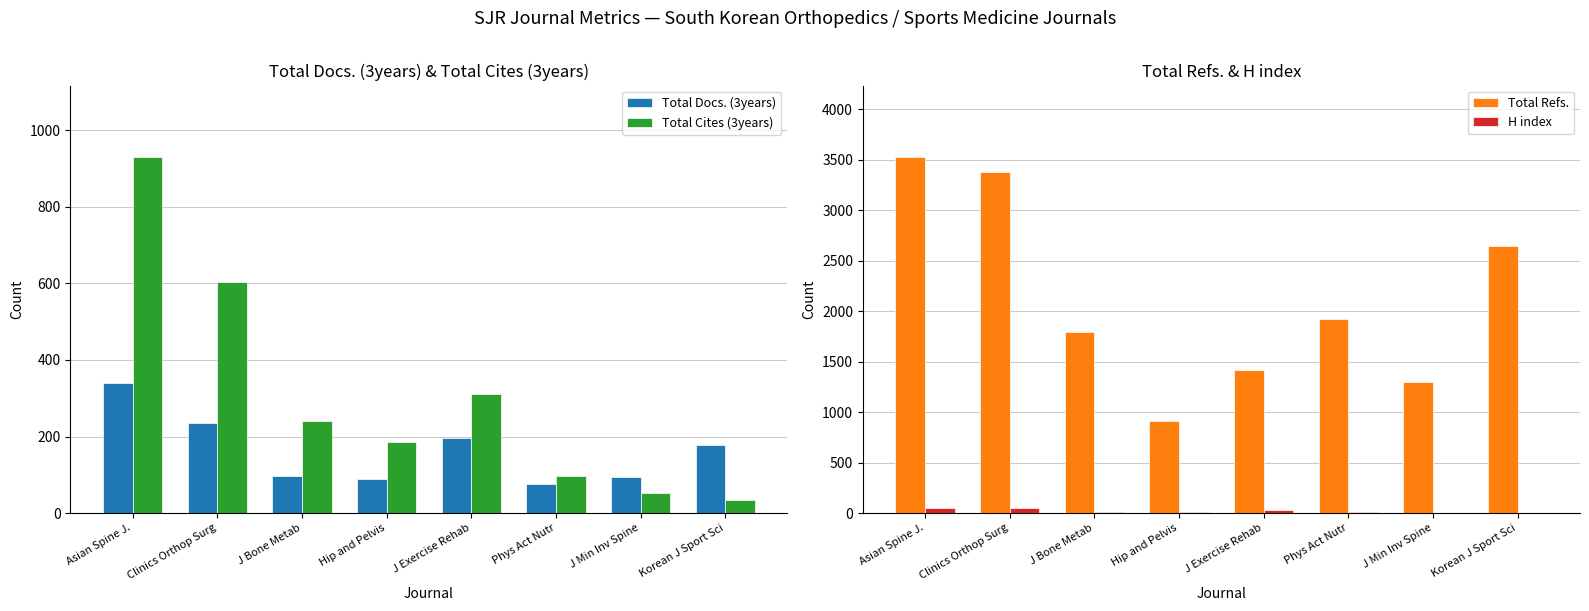

The value of Total Refs. at J Bone Metab is 1798. True or false?

True